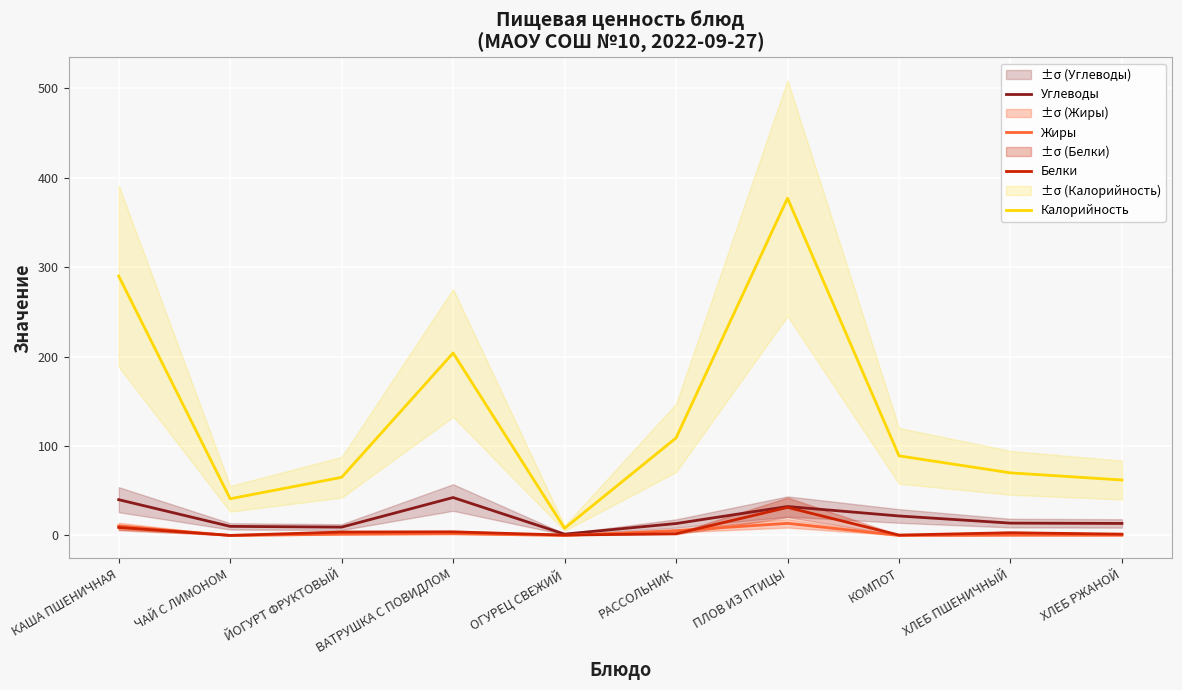

In Жиры, how many points are higher than both neighbors (excluding endpoints)?

3